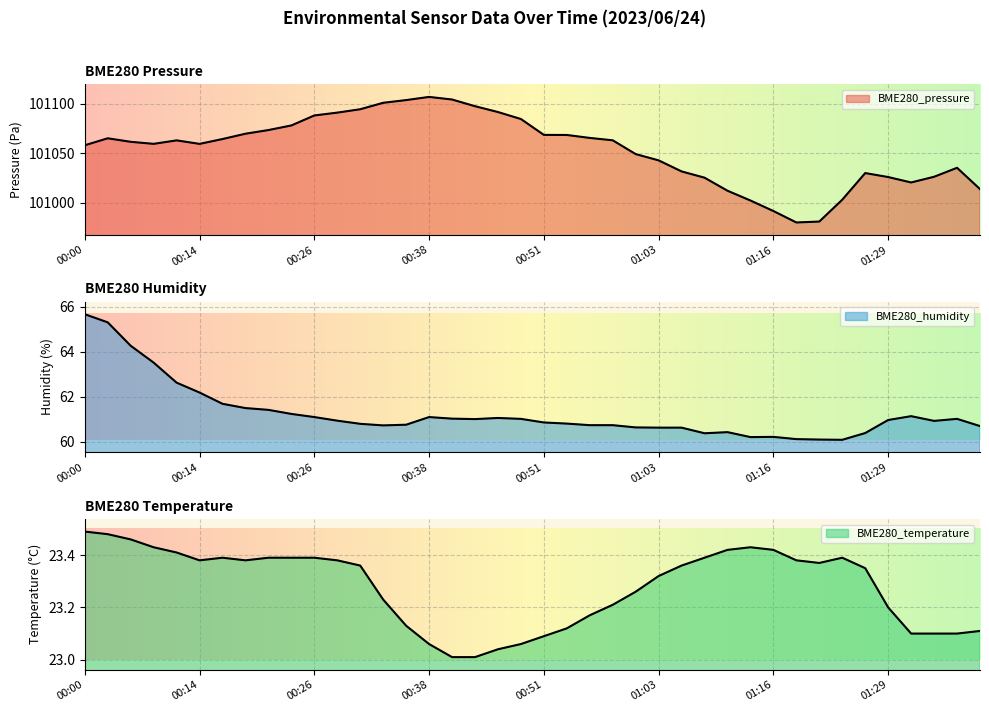

Reading left to right, transcribe all the data shown in this chart.

BME280_pressure: 00:00=101058.2	00:03=101065.2	00:06=101061.7	00:09=101059.6	00:11=101063.1	00:14=101059.6	00:16=101064.5	00:19=101069.8	00:21=101073.6	00:23=101078.2	00:26=101088.3	00:29=101091.2	00:31=101094.6	00:33=101101.1	00:36=101103.8	00:38=101107.1	00:41=101104.4	00:43=101097.7	00:46=101091.8	00:48=101084.7	00:51=101068.7	00:53=101068.6	00:56=101065.6	00:58=101063.2	01:01=101049.3	01:03=101042.9	01:06=101031.8	01:08=101025.4	01:11=101012.2	01:13=101002.3	01:16=100991.7	01:18=100980.1	01:21=100981.1	01:24=101003.2	01:27=101030.1	01:29=101026.1	01:32=101020.6	01:34=101026.3	01:37=101035.4	01:39=101013.9
BME280_humidity: 00:00=65.7	00:03=65.3	00:06=64.3	00:09=63.5	00:11=62.6	00:14=62.2	00:16=61.7	00:19=61.5	00:21=61.4	00:23=61.2	00:26=61.1	00:29=60.9	00:31=60.8	00:33=60.7	00:36=60.8	00:38=61.1	00:41=61.0	00:43=61.0	00:46=61.1	00:48=61.0	00:51=60.9	00:53=60.8	00:56=60.7	00:58=60.7	01:01=60.6	01:03=60.6	01:06=60.6	01:08=60.4	01:11=60.4	01:13=60.2	01:16=60.2	01:18=60.1	01:21=60.1	01:24=60.1	01:27=60.4	01:29=61.0	01:32=61.1	01:34=60.9	01:37=61.0	01:39=60.7
BME280_temperature: 00:00=23.5	00:03=23.5	00:06=23.5	00:09=23.4	00:11=23.4	00:14=23.4	00:16=23.4	00:19=23.4	00:21=23.4	00:23=23.4	00:26=23.4	00:29=23.4	00:31=23.4	00:33=23.2	00:36=23.1	00:38=23.1	00:41=23.0	00:43=23.0	00:46=23.0	00:48=23.1	00:51=23.1	00:53=23.1	00:56=23.2	00:58=23.2	01:01=23.3	01:03=23.3	01:06=23.4	01:08=23.4	01:11=23.4	01:13=23.4	01:16=23.4	01:18=23.4	01:21=23.4	01:24=23.4	01:27=23.4	01:29=23.2	01:32=23.1	01:34=23.1	01:37=23.1	01:39=23.1